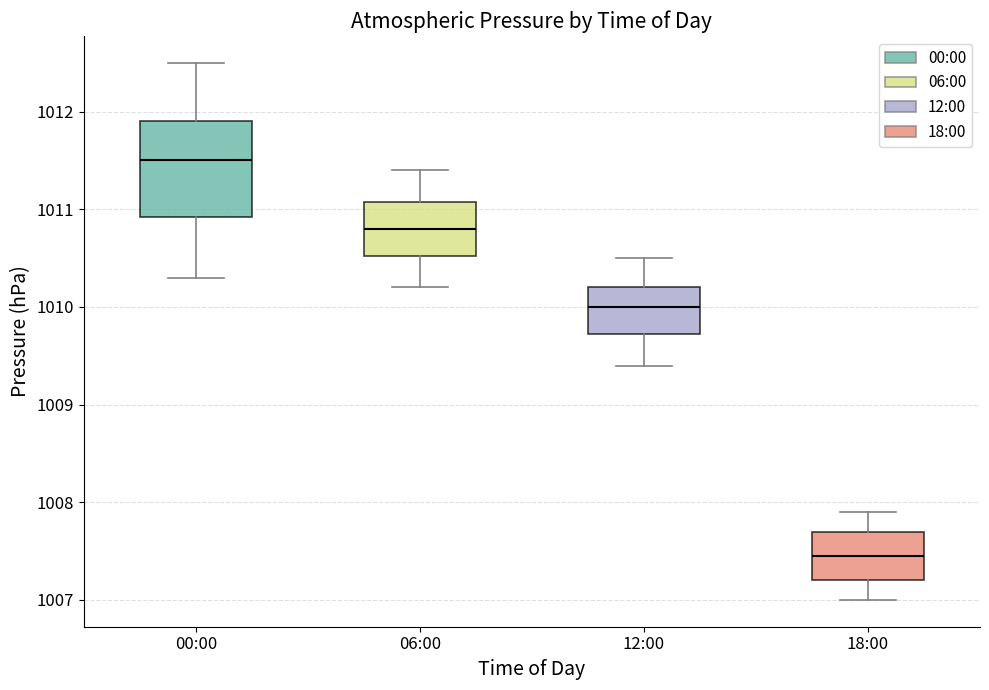

Which box has the highest median line?

00:00